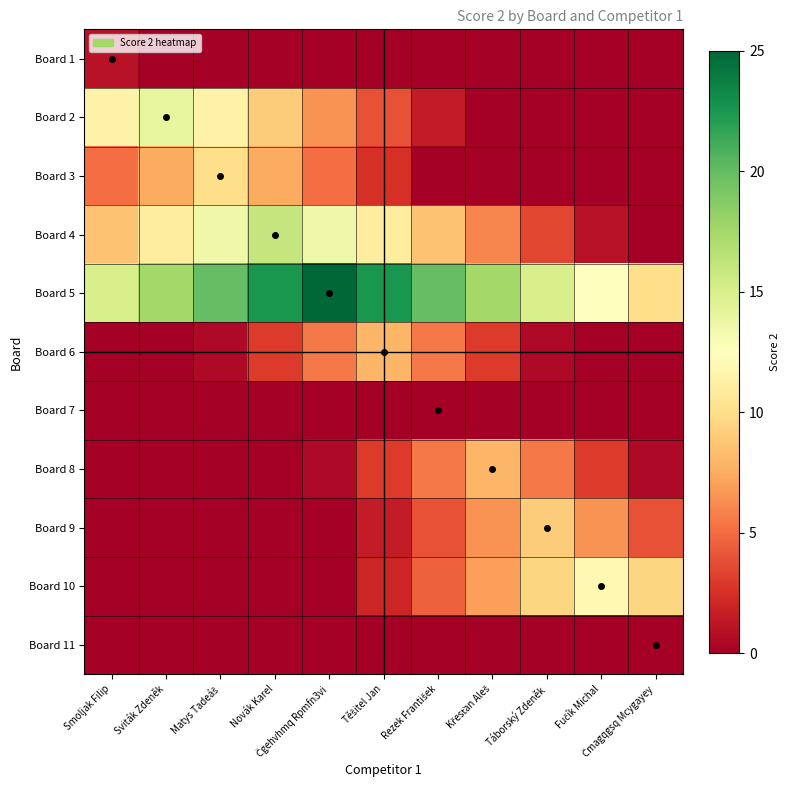

At Táborský Zdeněk, list the series in order from smallest to largest.

Board 1, Board 2, Board 3, Board 7, Board 11, Board 6, Board 4, Board 8, Board 9, Board 10, Board 5